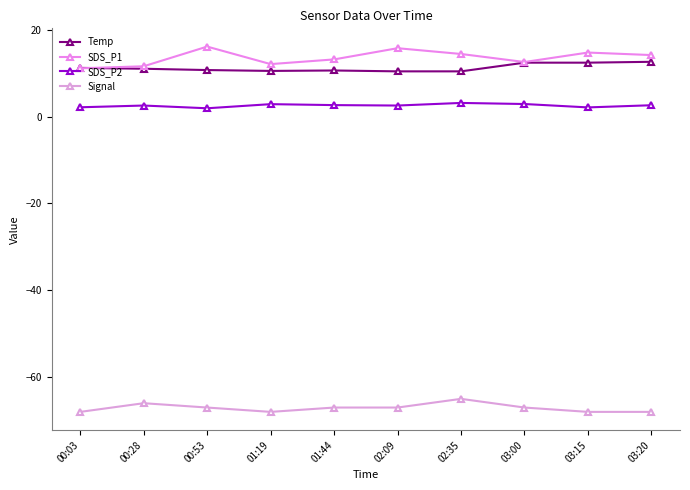

What is the spread (max minus min) of values at 02:35?

79.4